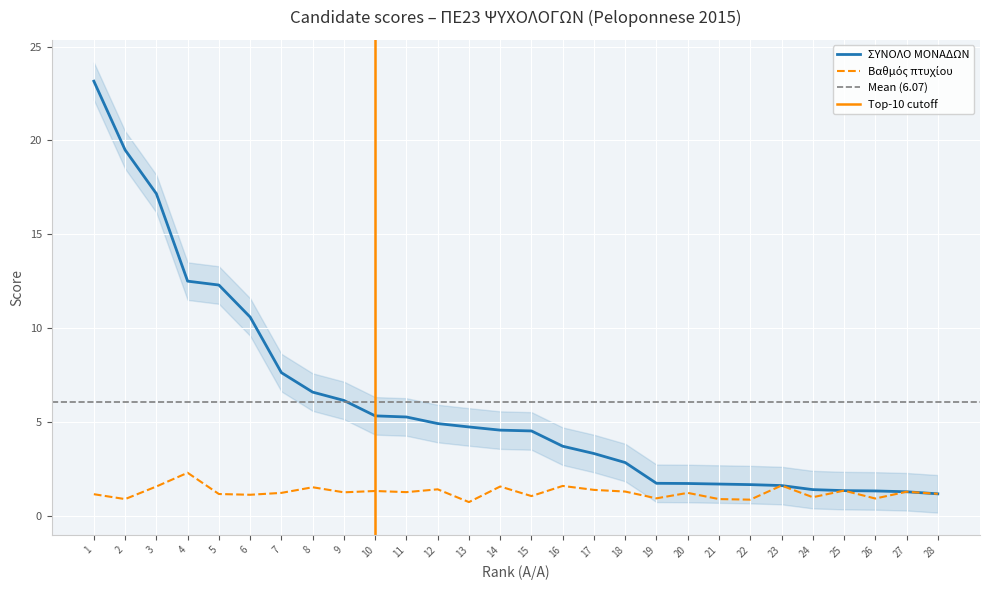

True or false: Βαθμός πτυχίου has more than 1 points higher than both neighbors.

True